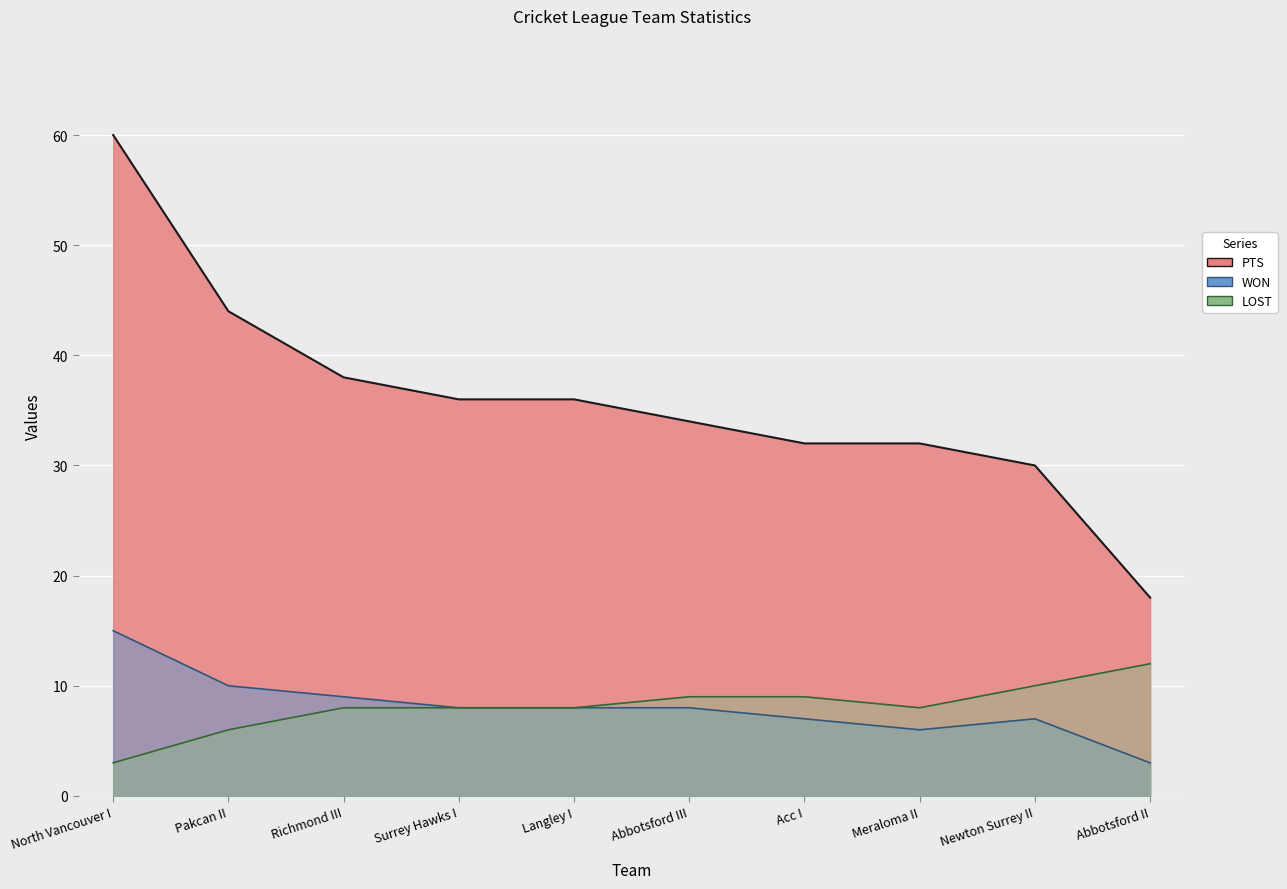

The value of PTS at Newton Surrey II is 30. True or false?

True